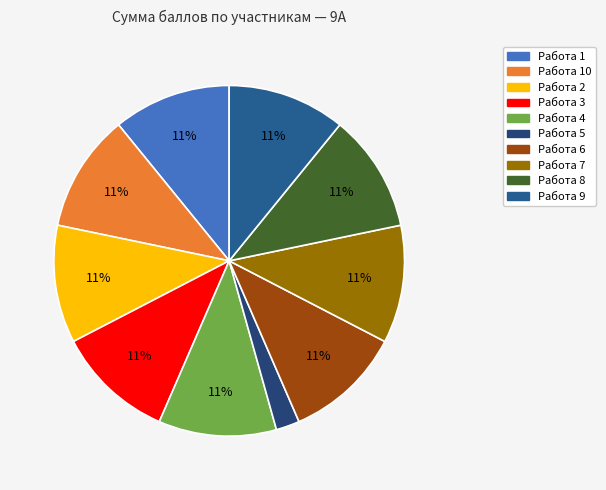

Count the number of slices in the pie.

10